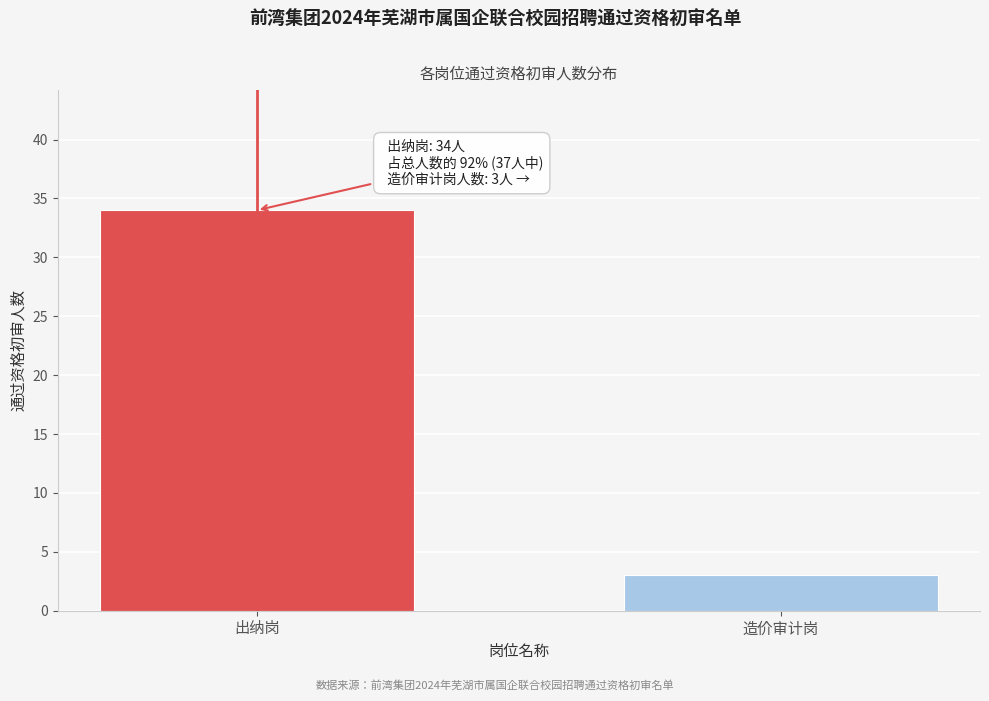

Reading left to right, list all the values displayed in this chart.

34	3